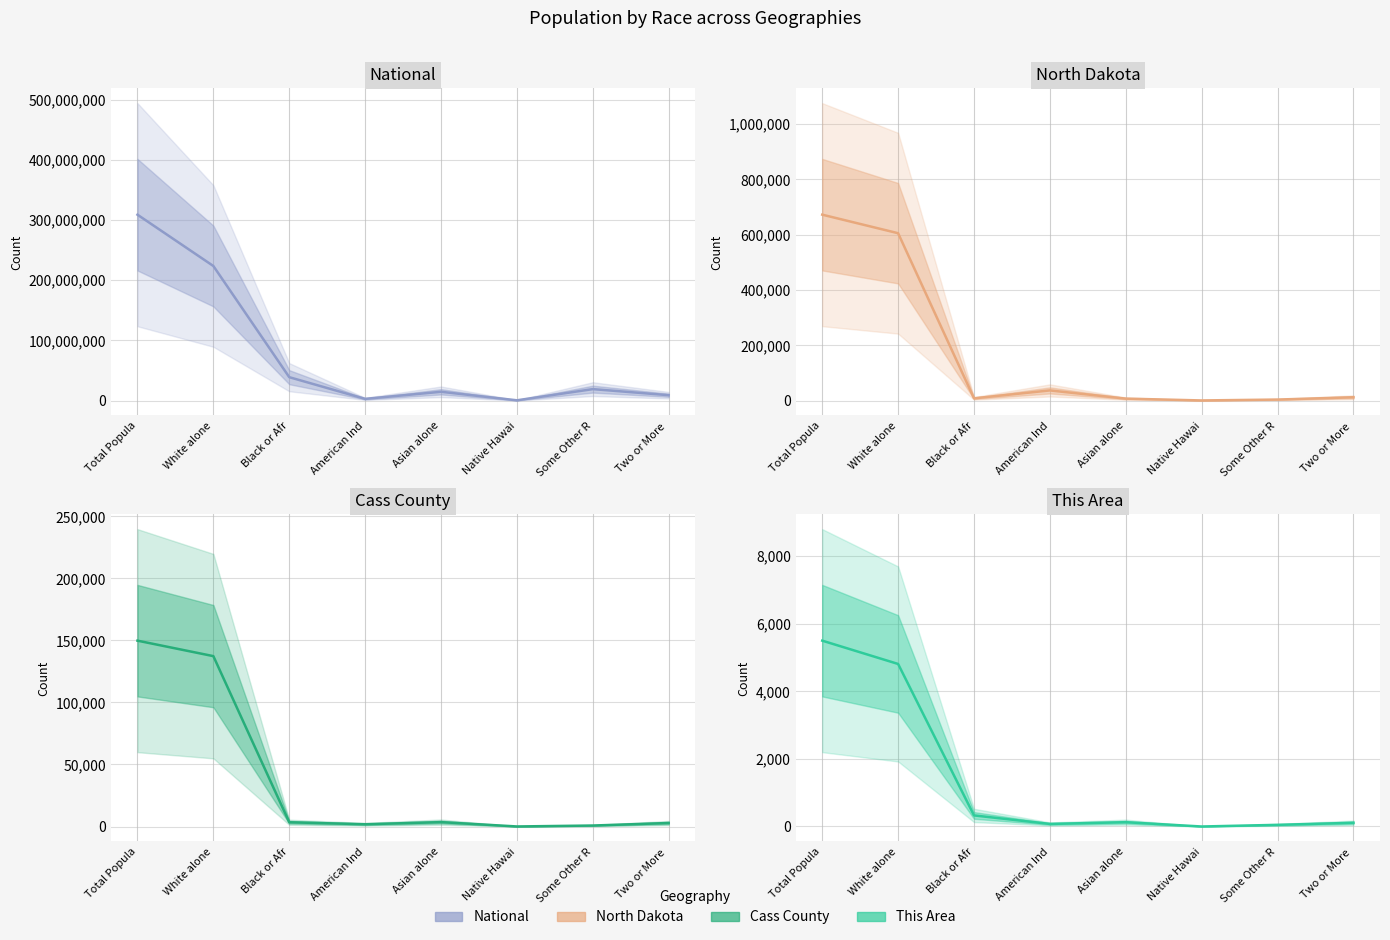

At which label does National reach its peak?

Total Popula